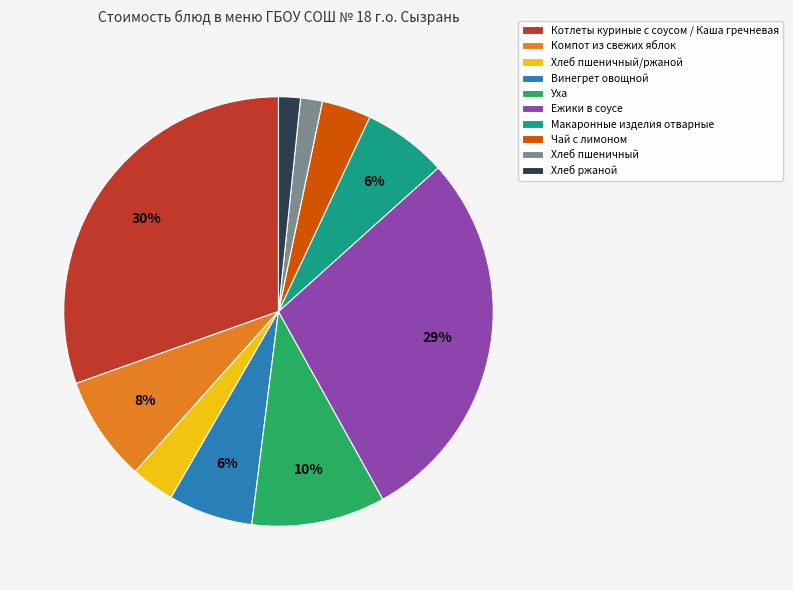

Between Котлеты куриные с соусом / Каша гречневая and Уха, which is larger?

Котлеты куриные с соусом / Каша гречневая